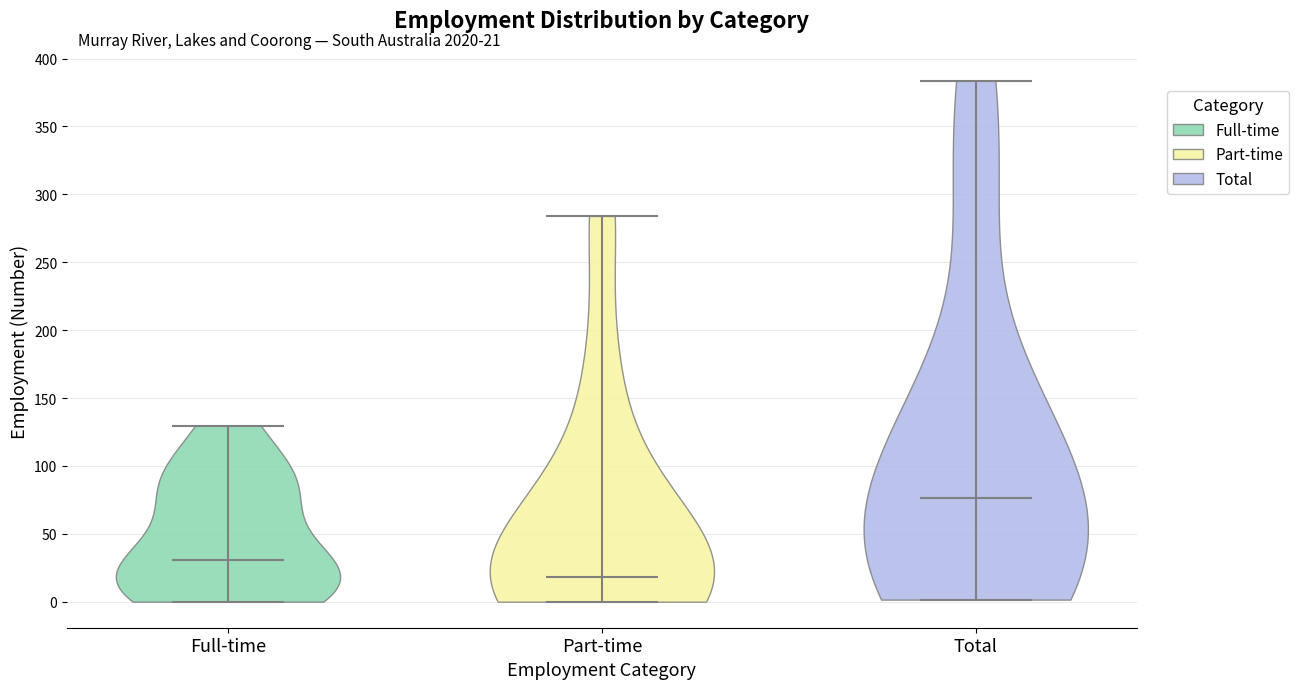

Which violin has the highest median line?

Total